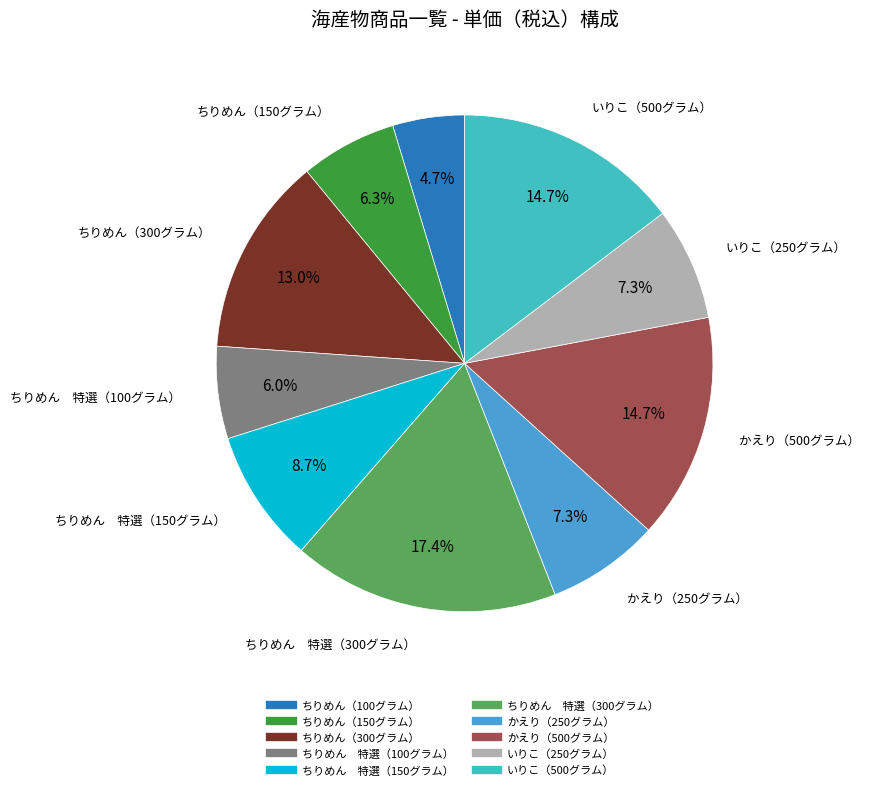

True or false: いりこ（500グラム） accounts for 7% of the total.

False